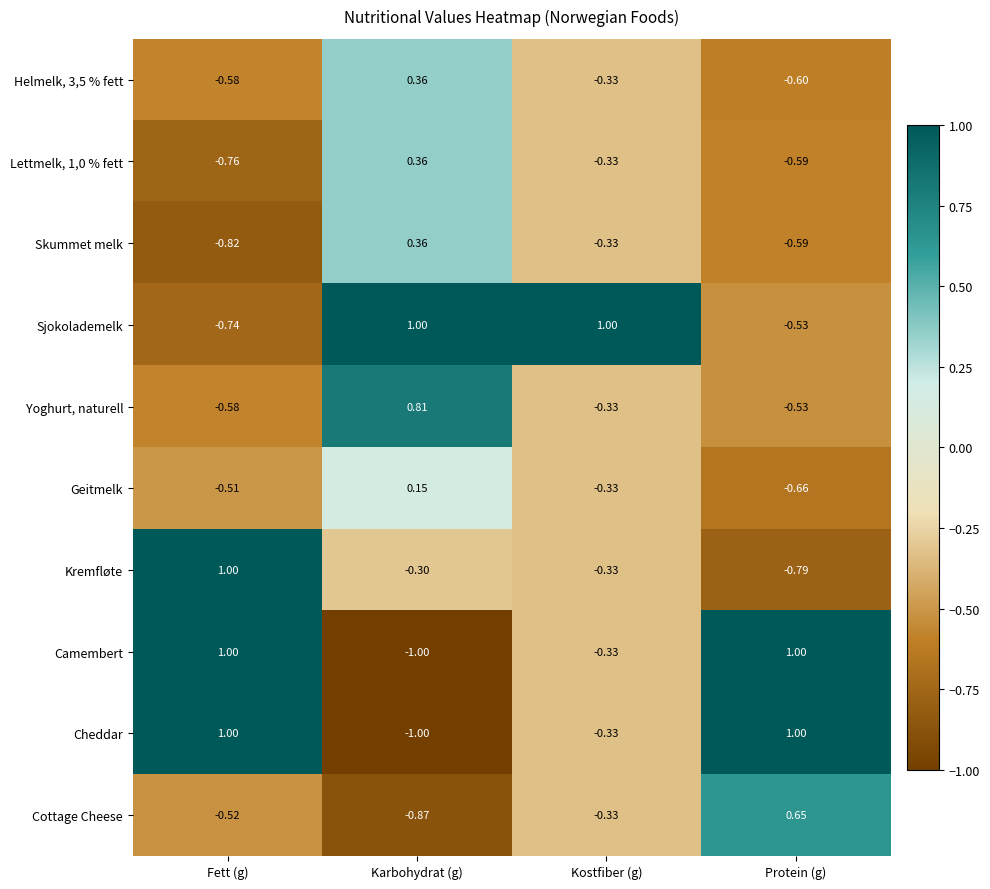

How many series are shown in this chart?

10